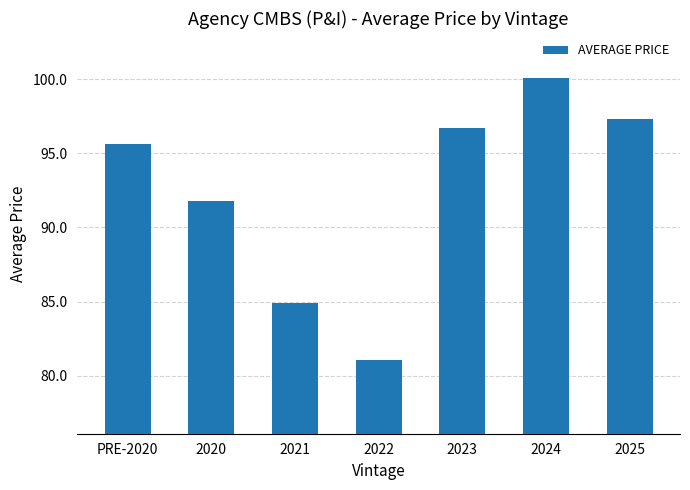

Reading left to right, extract all data points from this chart.

95.6	91.8	84.9	81.1	96.7	100.1	97.3